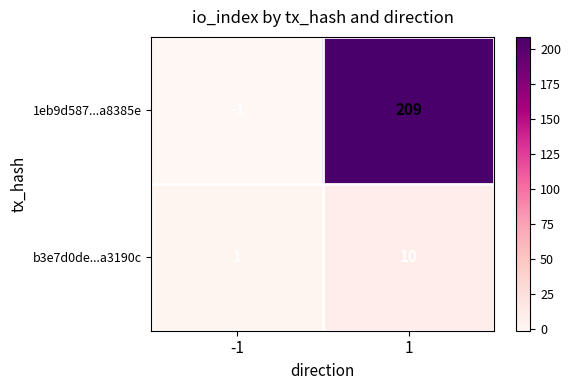

What is the approximate value of 1eb9d587...a8385e at 1?

209